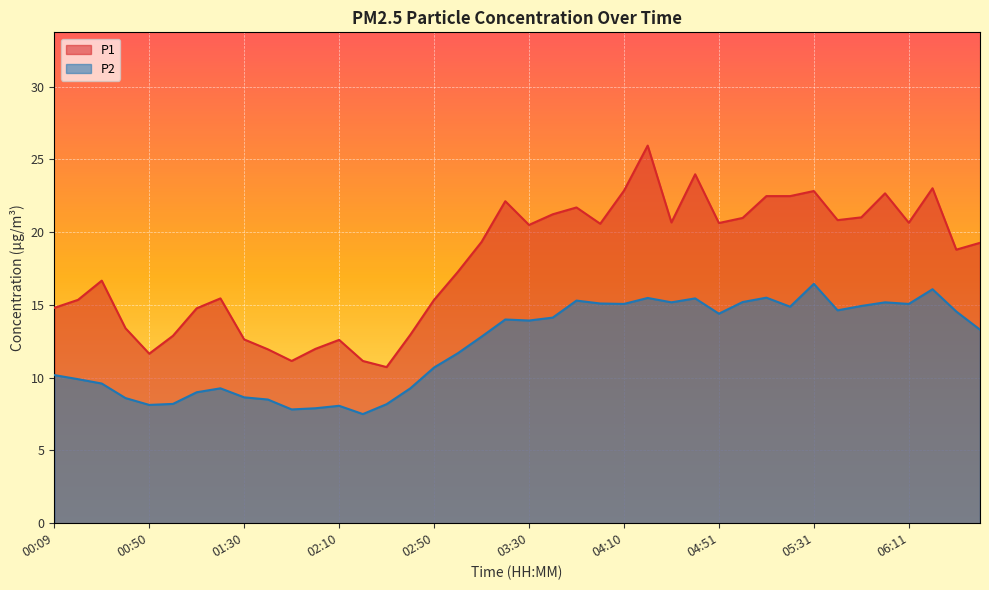

True or false: P2 and P1 cross at least once.

False